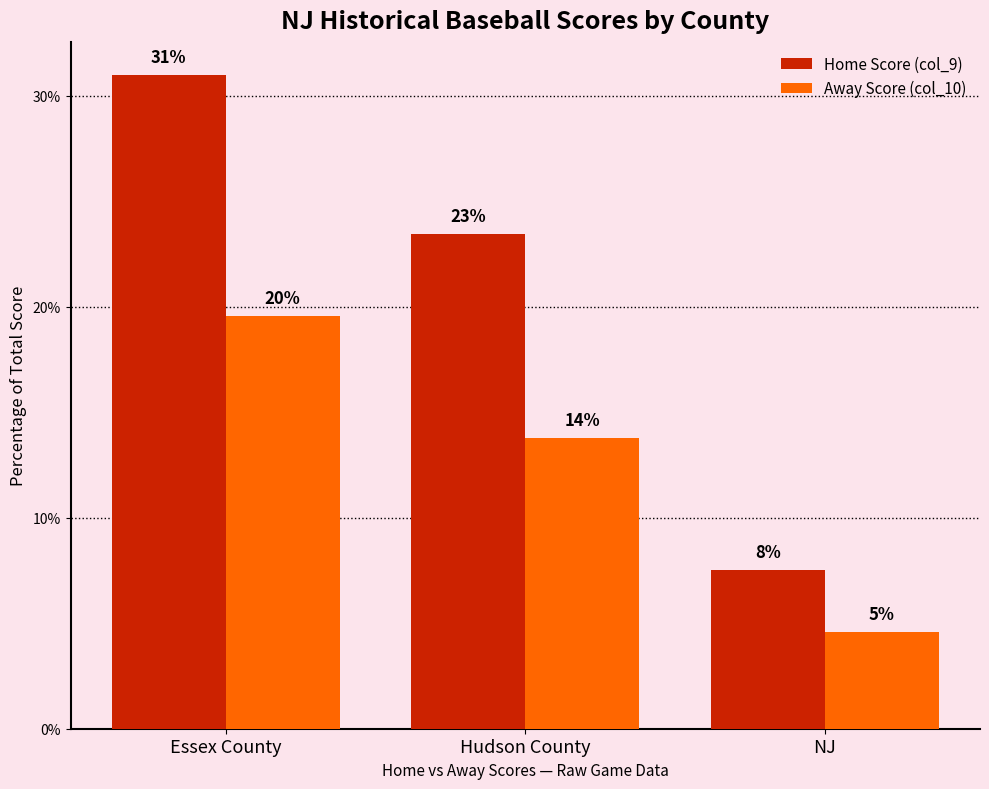

Does the chart contain stacked bars?

No